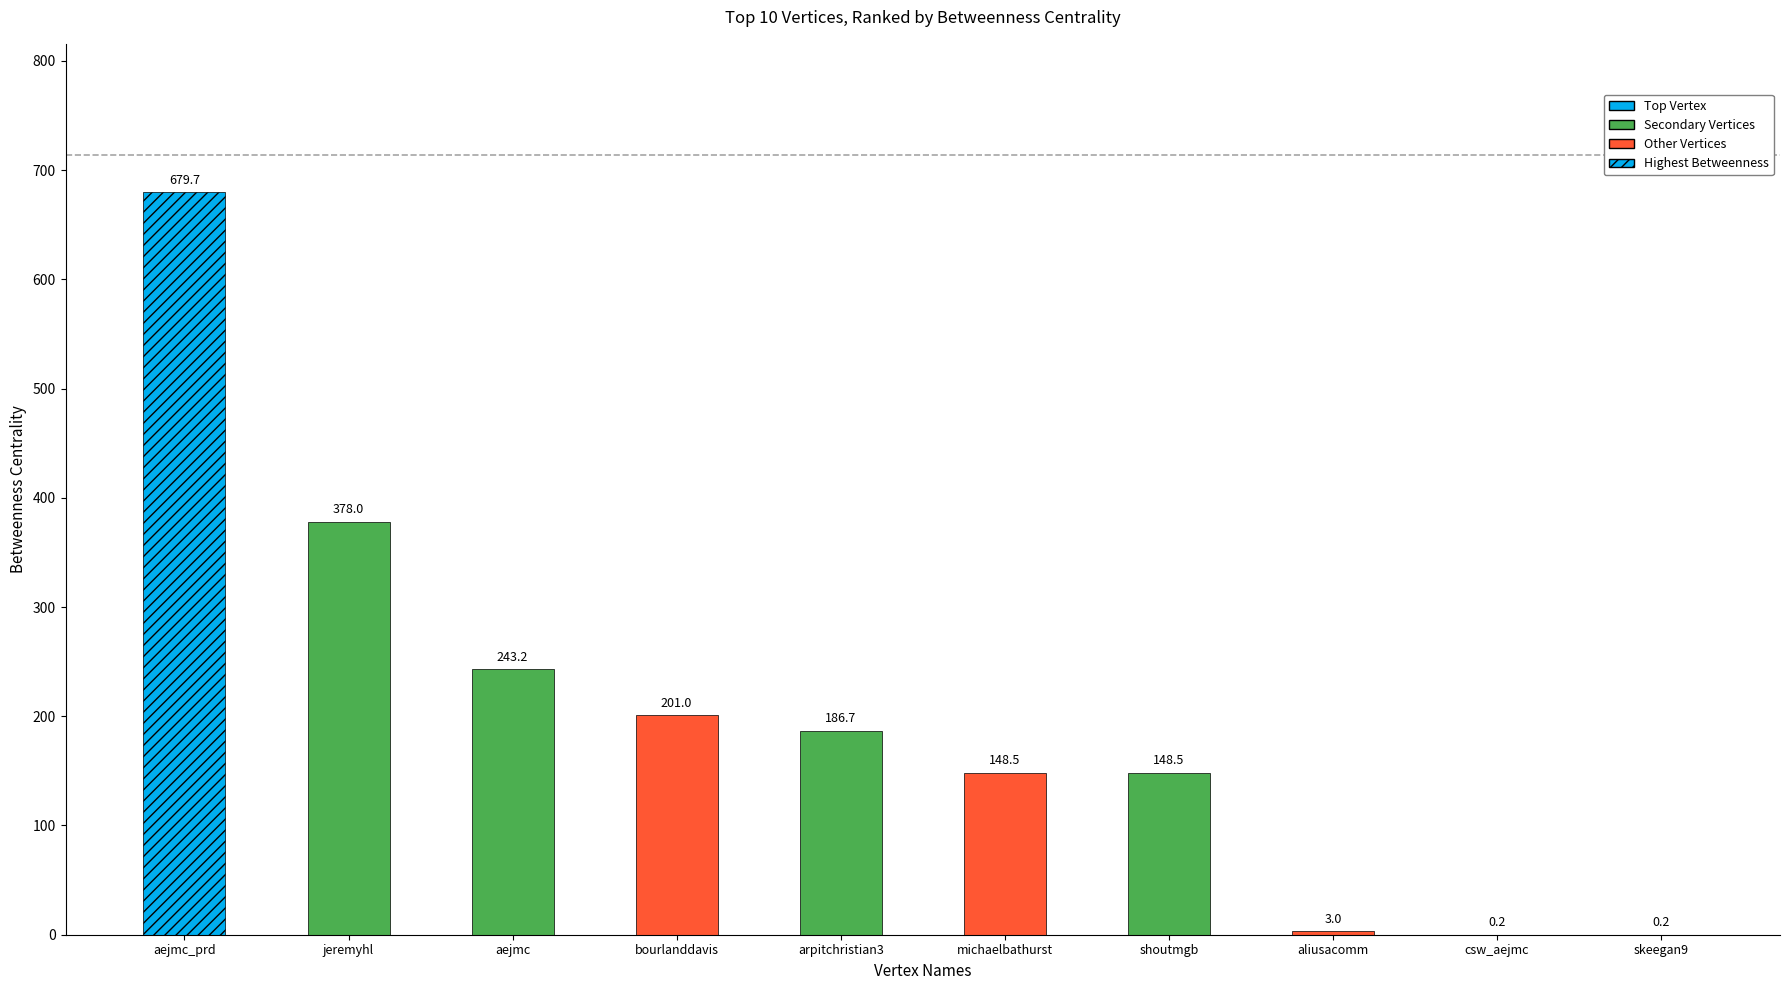

The value at aejmc is 243.2. True or false?

True